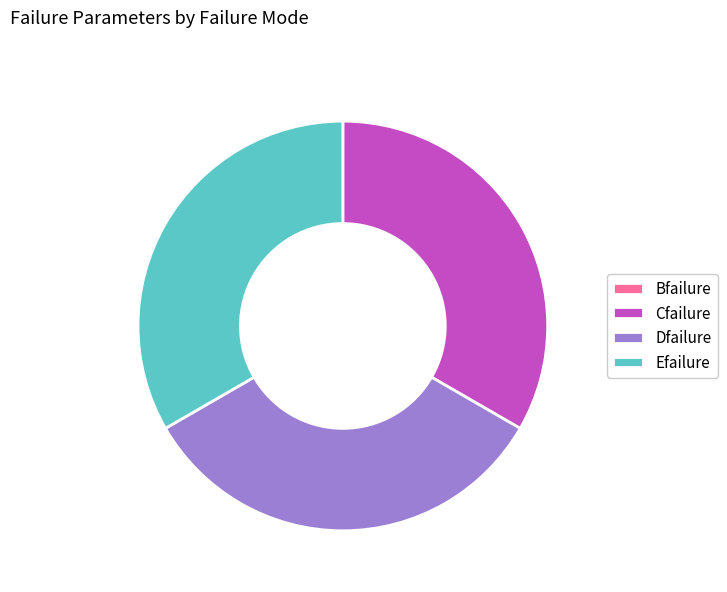

Approximately how many times larger is the value at Dfailure compared to Cfailure?

1.0